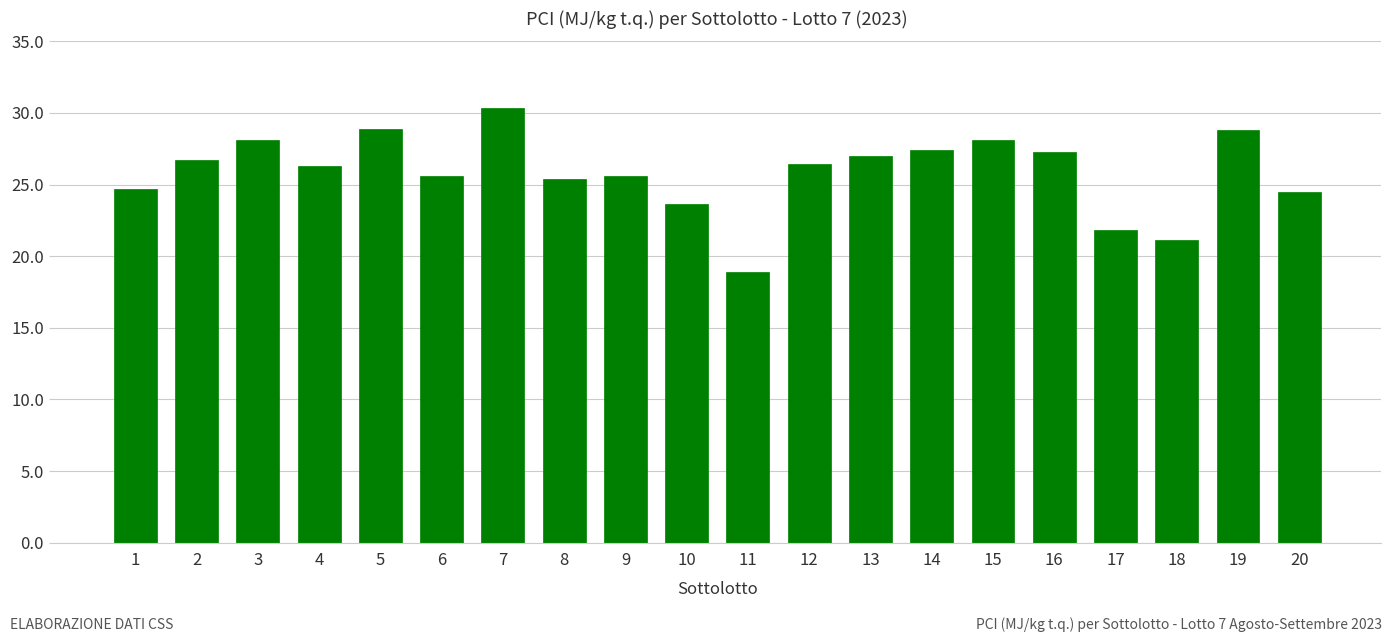

What is the value of the 11th bar from the left?

18.9